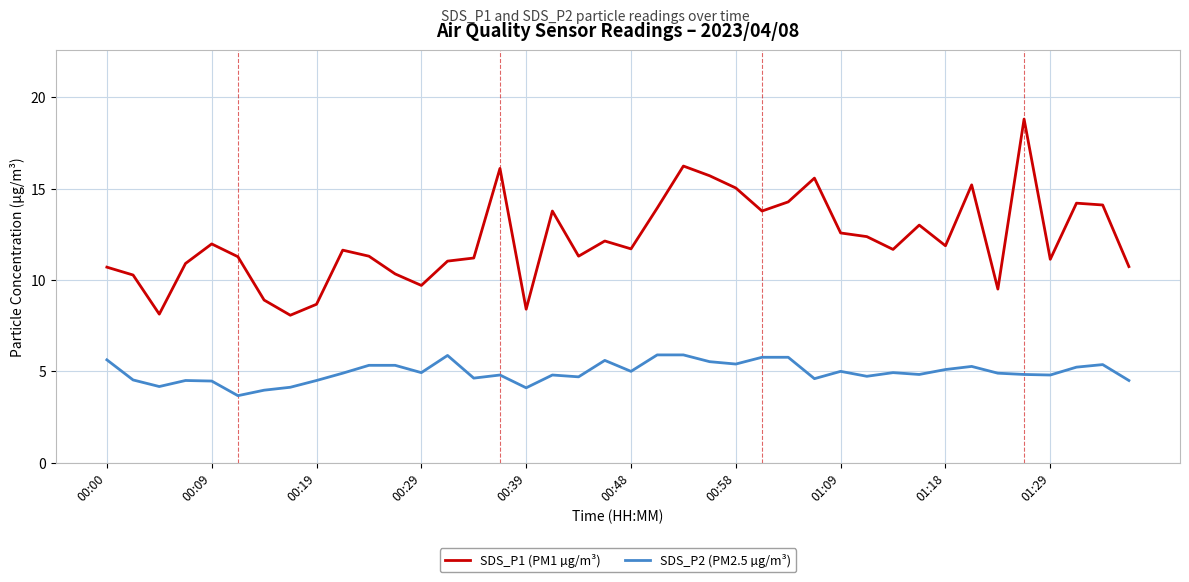

Rank the series by their maximum value, from lowest to highest.

SDS_P2 (PM2.5 µg/m³), SDS_P1 (PM1 µg/m³)